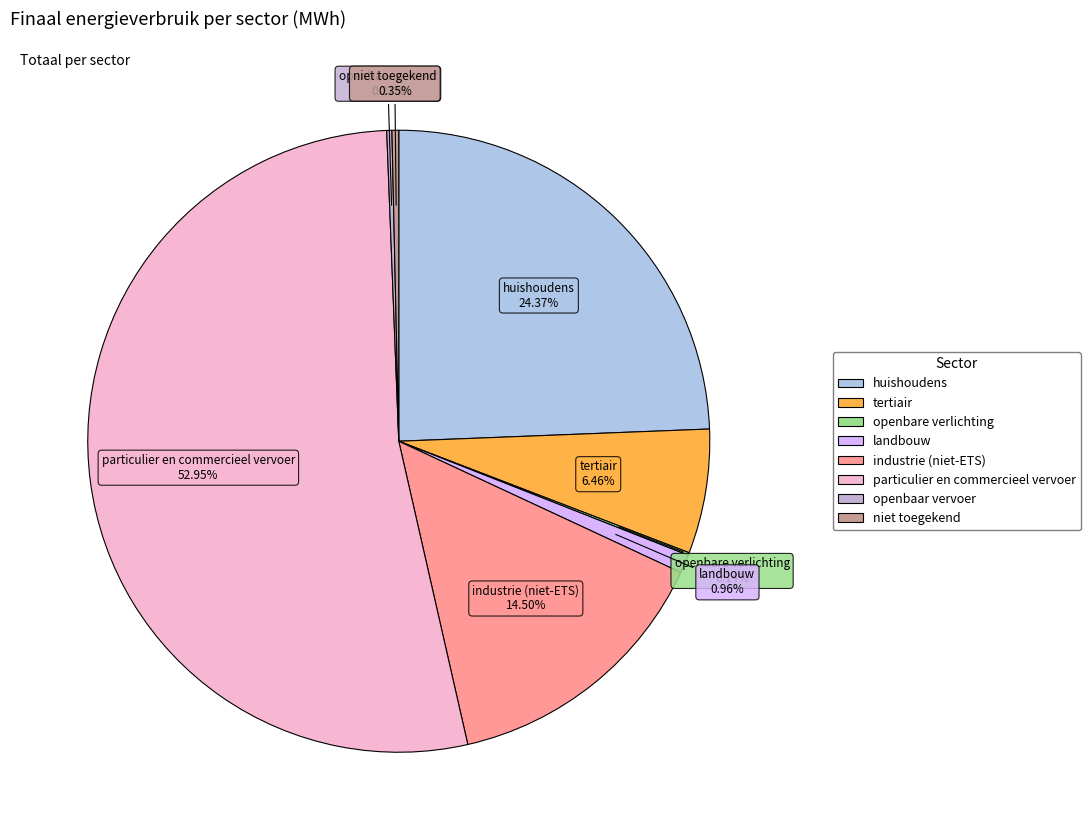

To the nearest percent, what is the combined percentage of particulier en commercieel vervoer and industrie (niet-ETS)?

67%